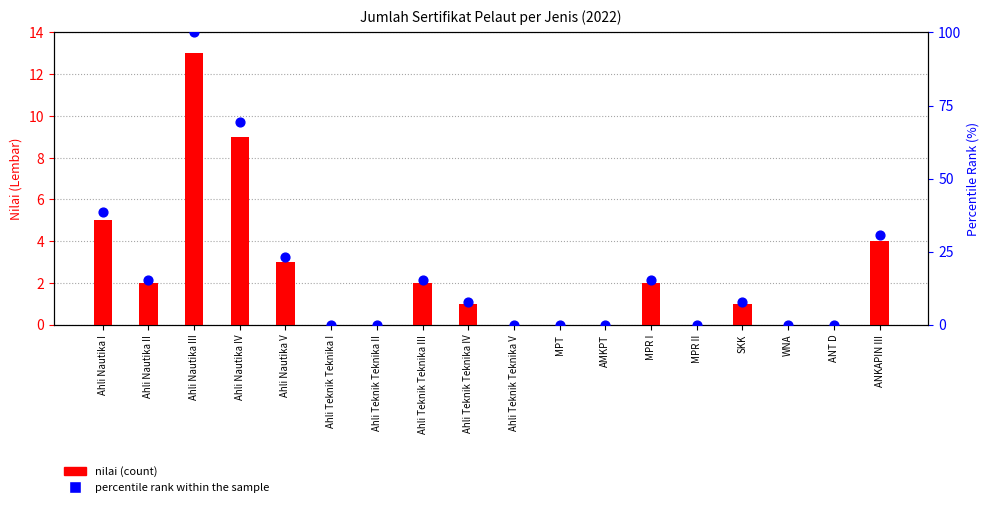

At which category is the sum across all series the highest?

Ahli Nautika III